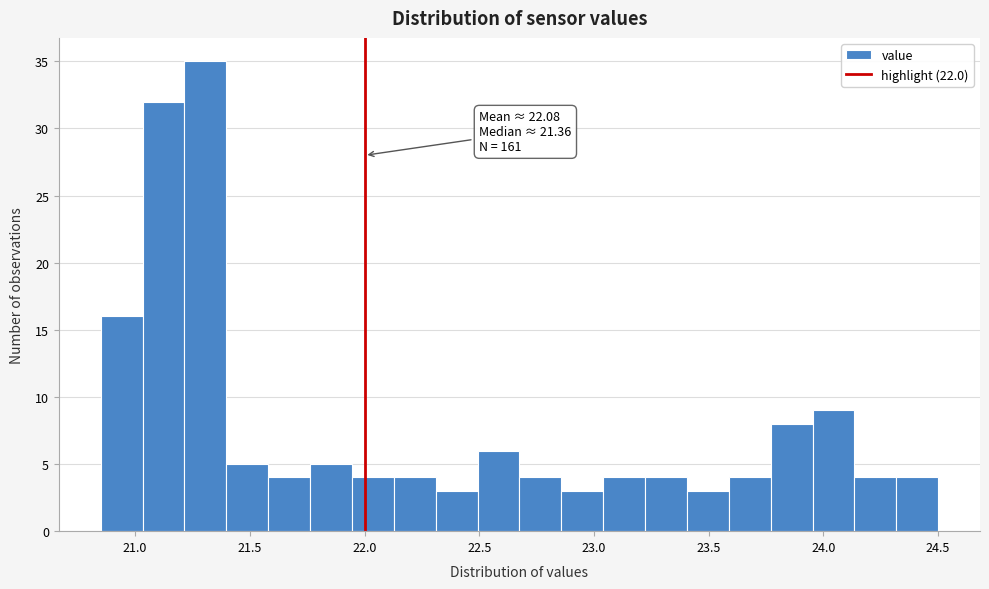

Read against the x-axis, roughly where is the centre of the tallest bar?

21.30